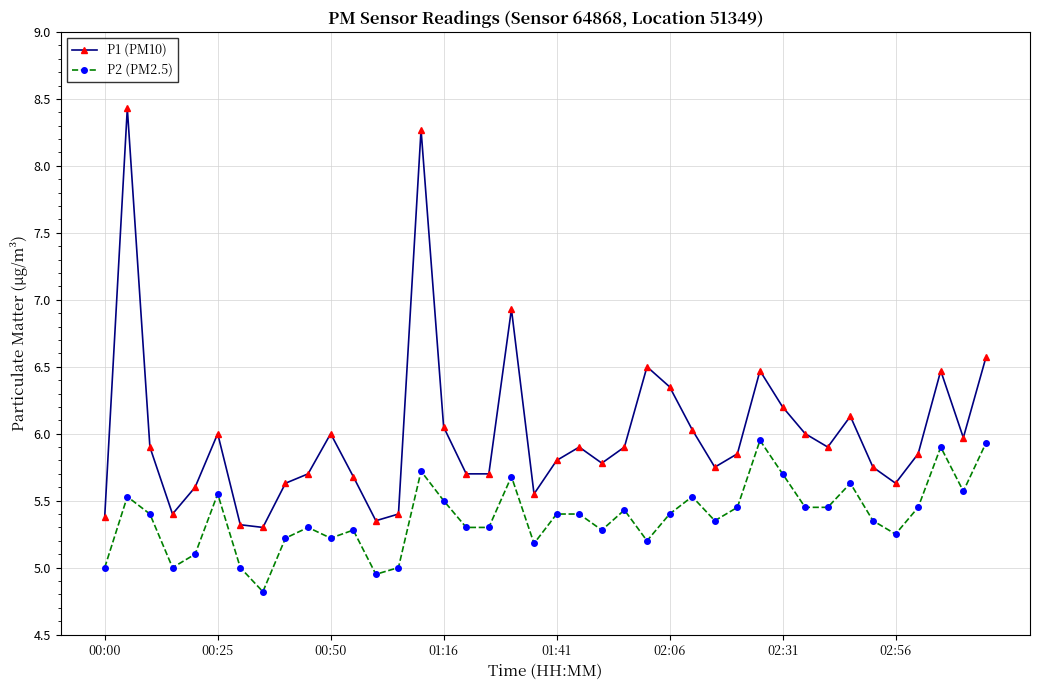

Which series has the largest range (max minus min)?

P1 (PM10)